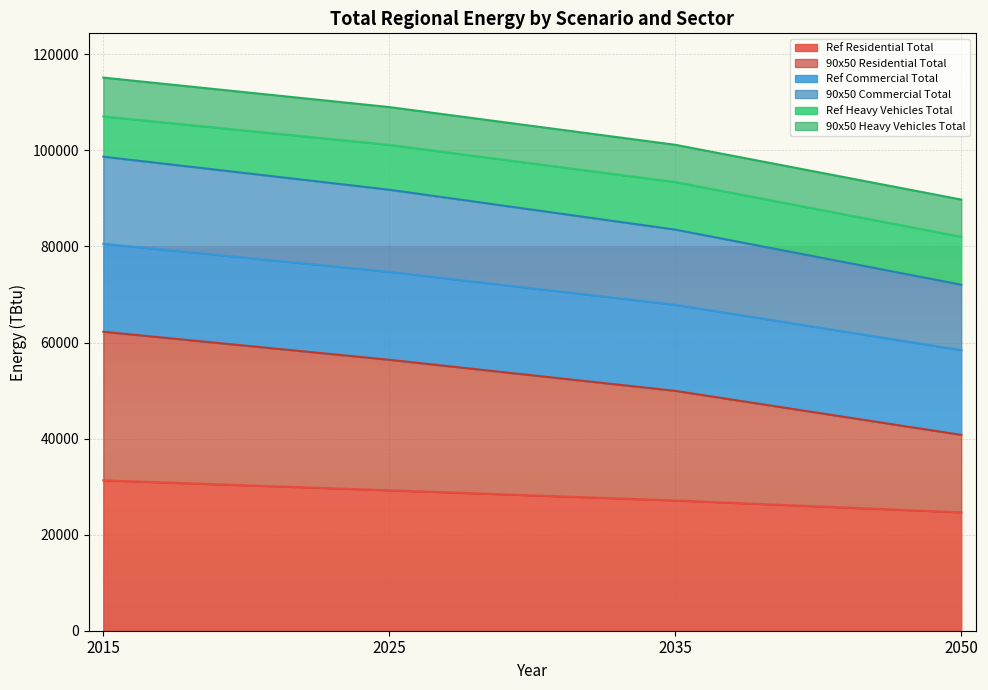

List the labels in order of 90x50 Residential Total value, smallest first.

2050, 2035, 2025, 2015